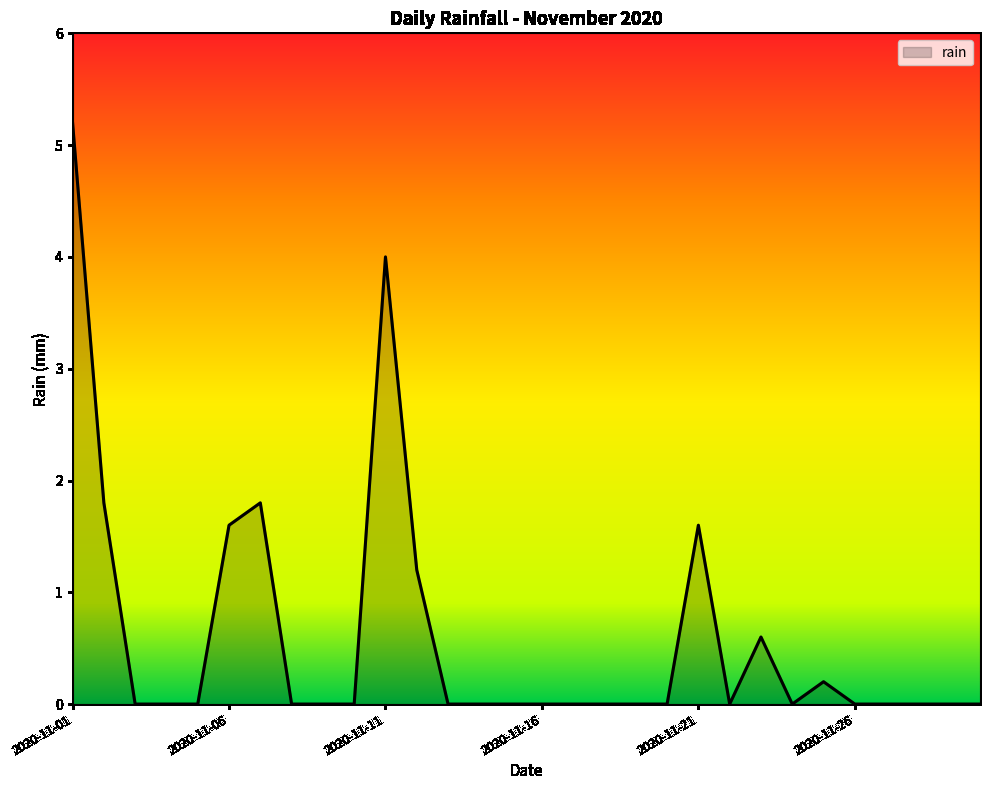

Reading right to left, extract all data points from this chart.

0.0	0.0	0.0	0.0	0.0	0.2	0.0	0.6	0.0	1.6	0.0	0.0	0.0	0.0	0.0	0.0	0.0	0.0	1.2	4.0	0.0	0.0	0.0	1.8	1.6	0.0	0.0	0.0	1.8	5.2